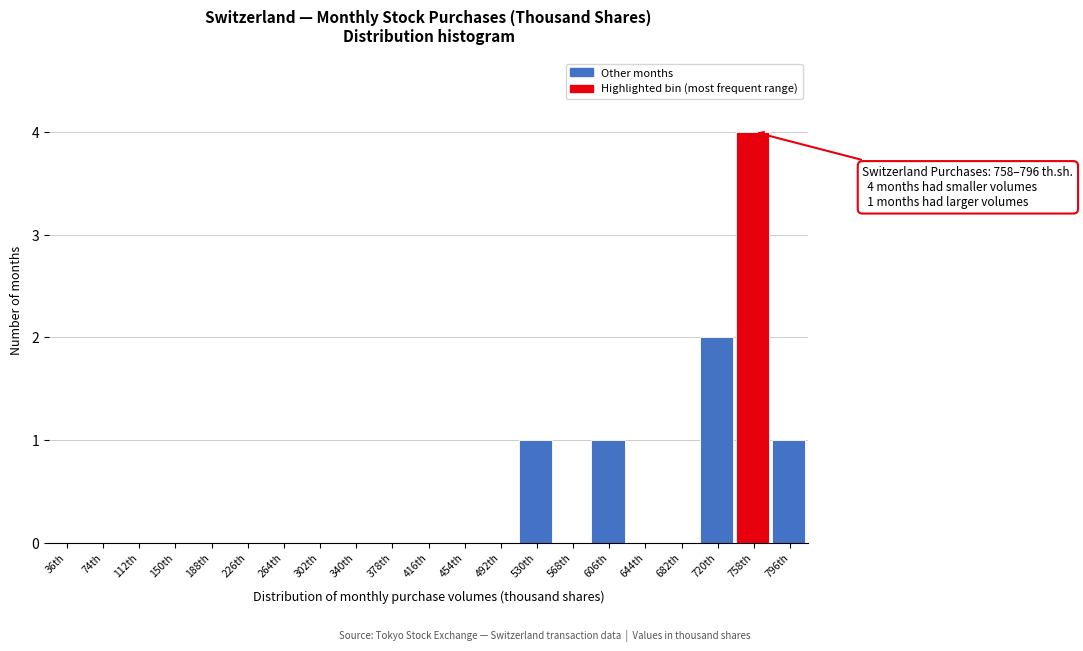

Reading right to left, transcribe all the data shown in this chart.

796th=1	758th=4	720th=2	682th=0	644th=0	606th=1	568th=0	530th=1	492th=0	454th=0	416th=0	378th=0	340th=0	302th=0	264th=0	226th=0	188th=0	150th=0	112th=0	74th=0	36th=0